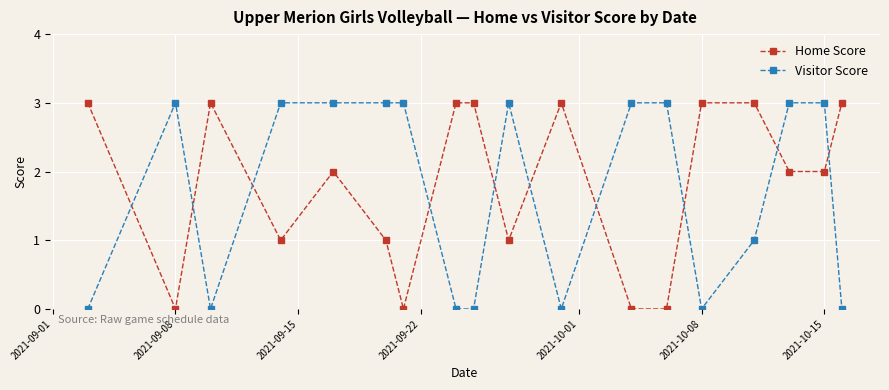

What is the value of the Visitor Score point at the 6th from the left?

3